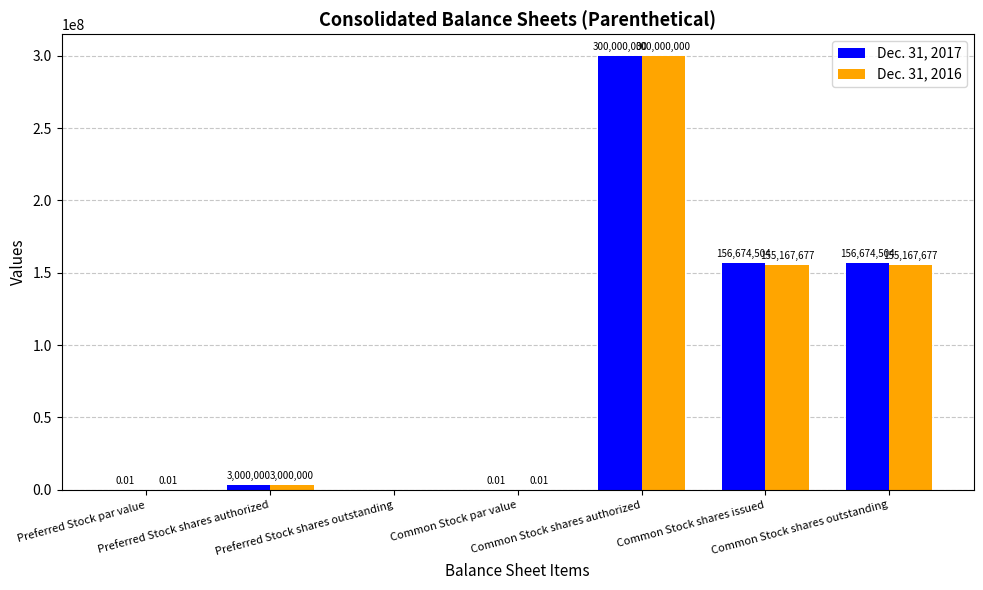

How many data points does each series have?

7